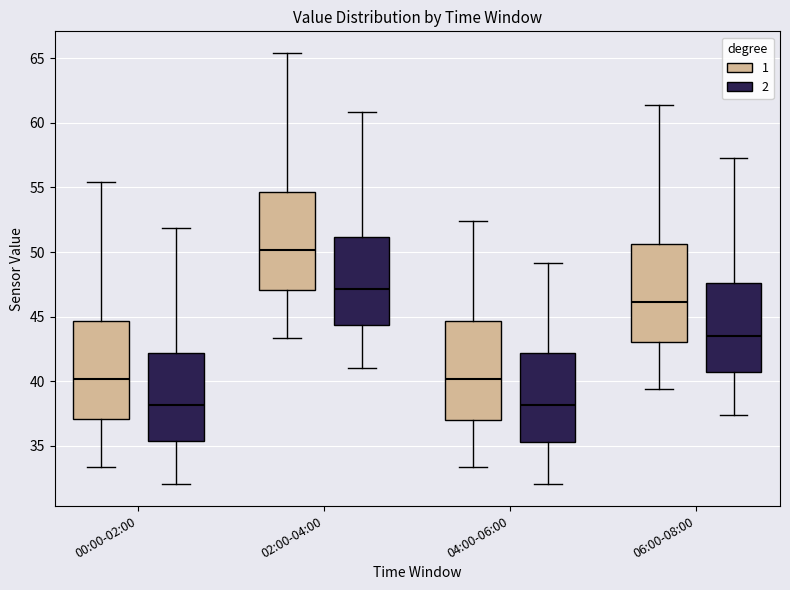

Where is the upper edge of the box for 02:00-04:00 (2) on the y-axis? The values are not printed on the chart, so give them approximately, as read against the axis.

51.0